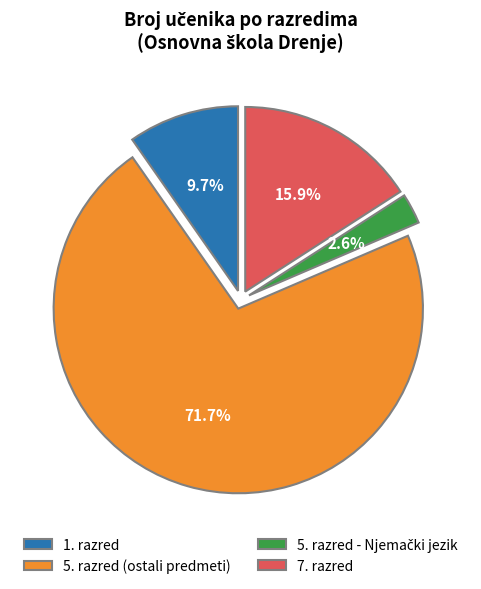

Does 5. razred (ostali predmeti) represent more than half of the total?

Yes